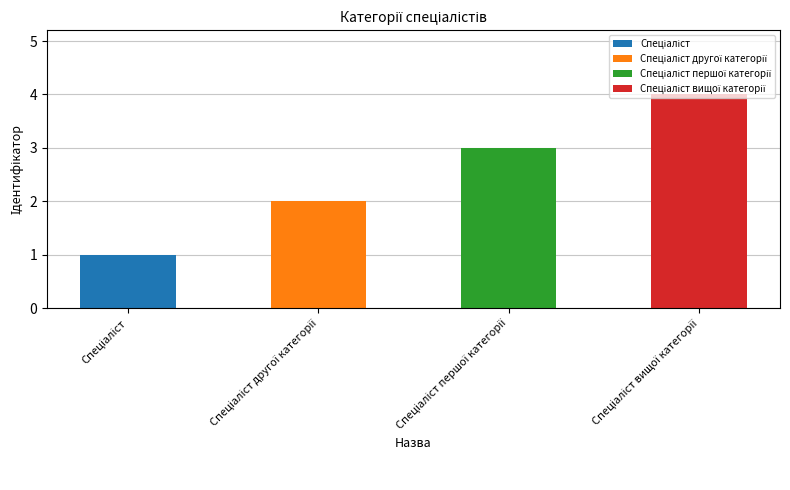

Is it true that the value at Спеціаліст is 1?

True